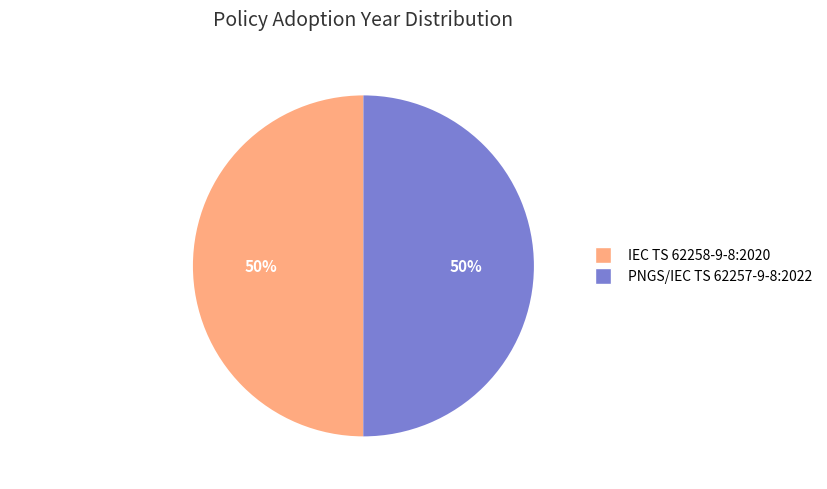

To the nearest percent, what is the combined percentage of PNGS/IEC TS 62257-9-8:2022 and IEC TS 62258-9-8:2020?

100%